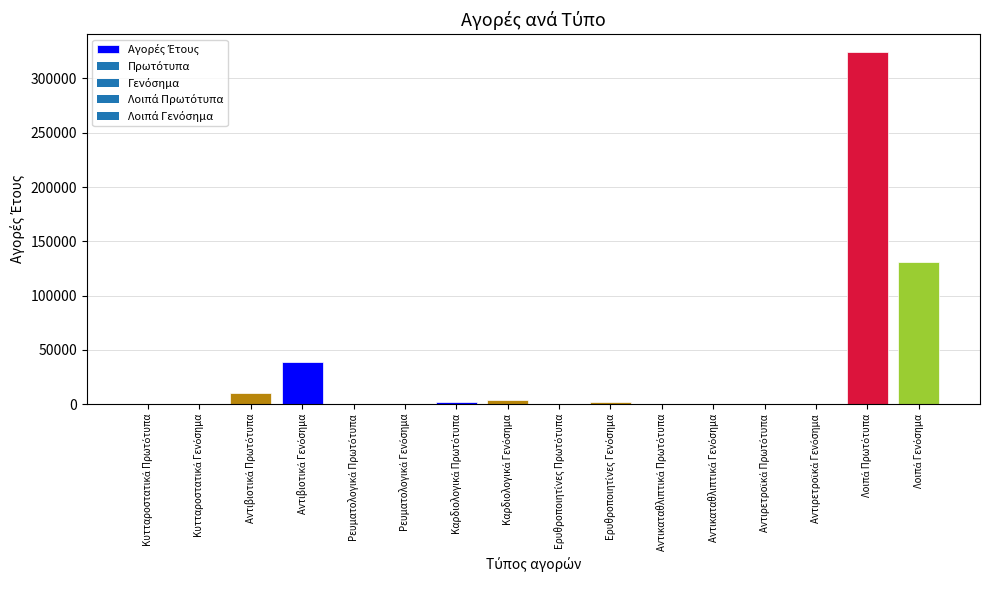

At which label does the data first exceed 153?

Αντιβιοτικά Πρωτότυπα